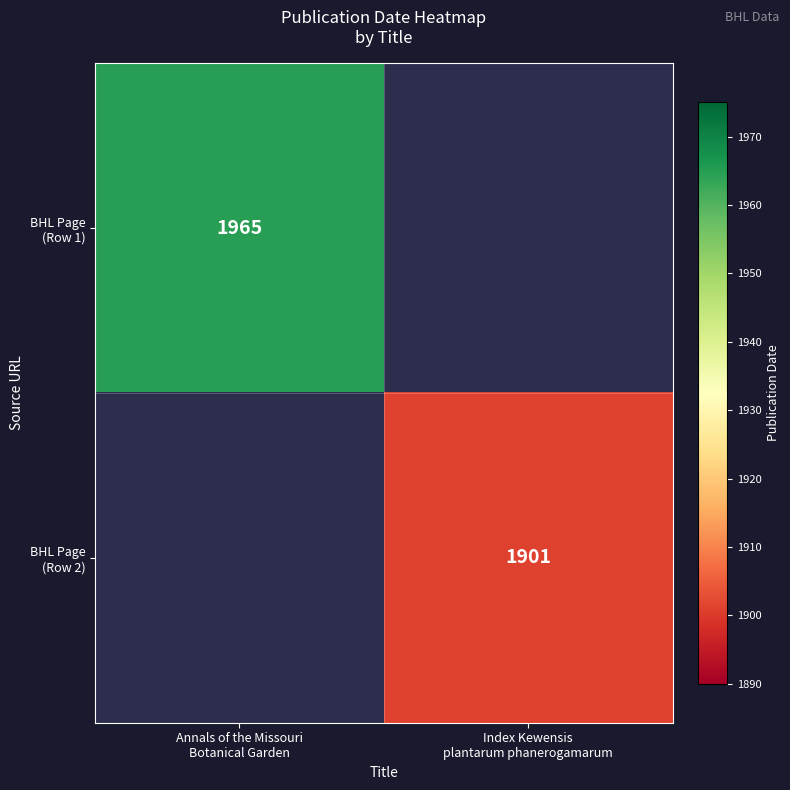

How many distinct data groups are displayed?

2